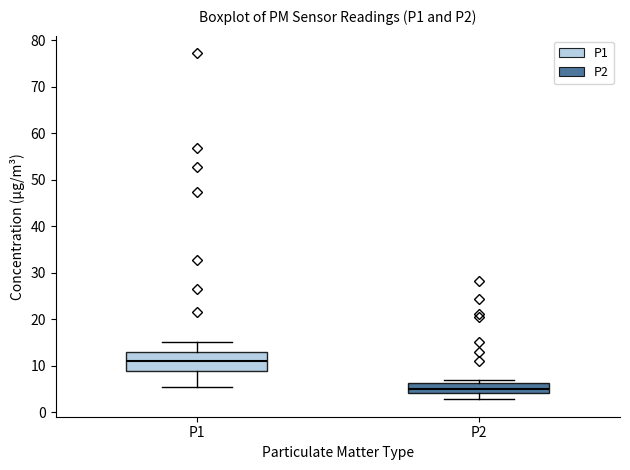

Where does the lower whisker of the box for P2 end on the y-axis? The values are not printed on the chart, so give them approximately, as read against the axis.

3